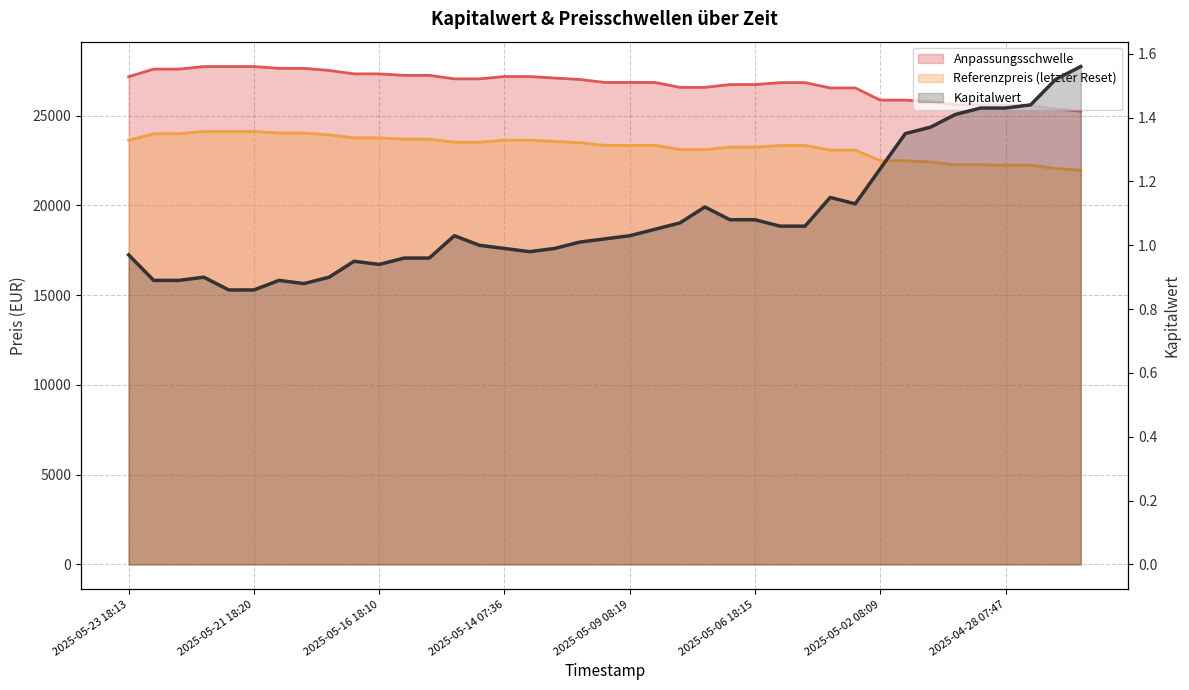

Is it true that Anpassungsschwelle equals 26737.1 at 2025-05-06 18:15?

True